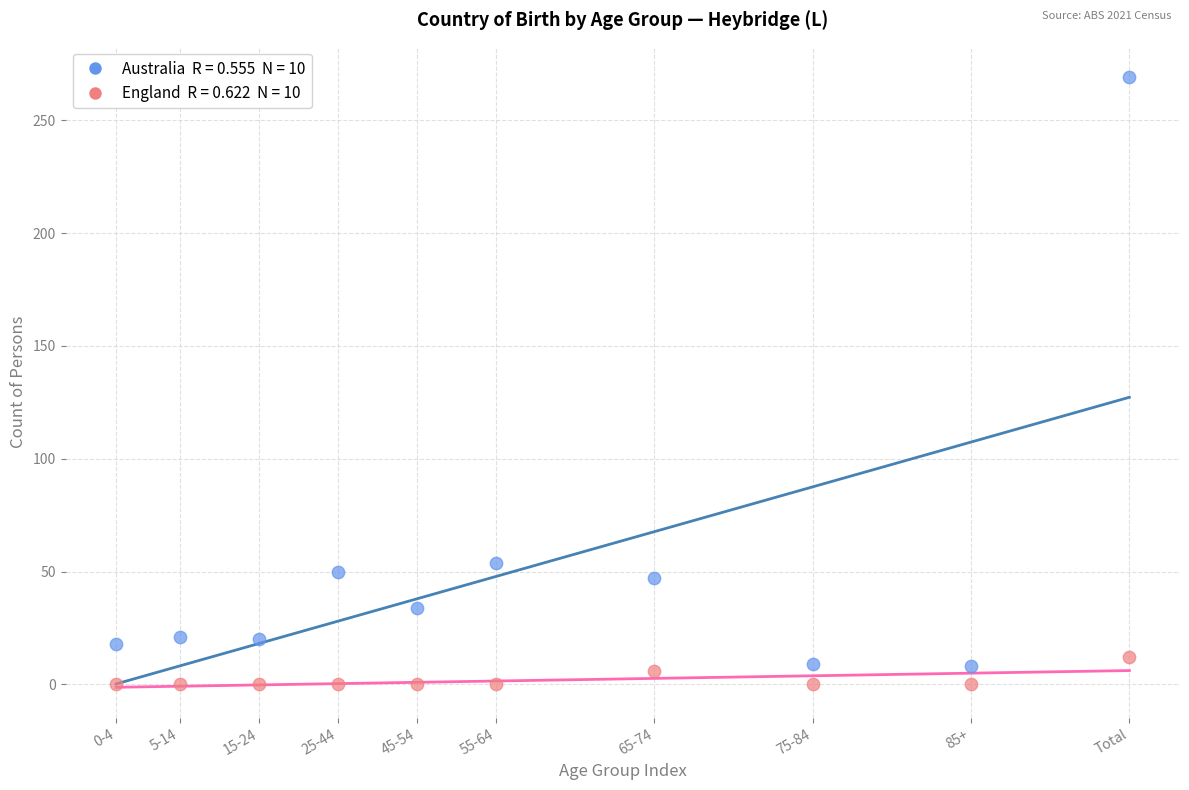

Across all data points, what is the range of X values (max minus min)?

64